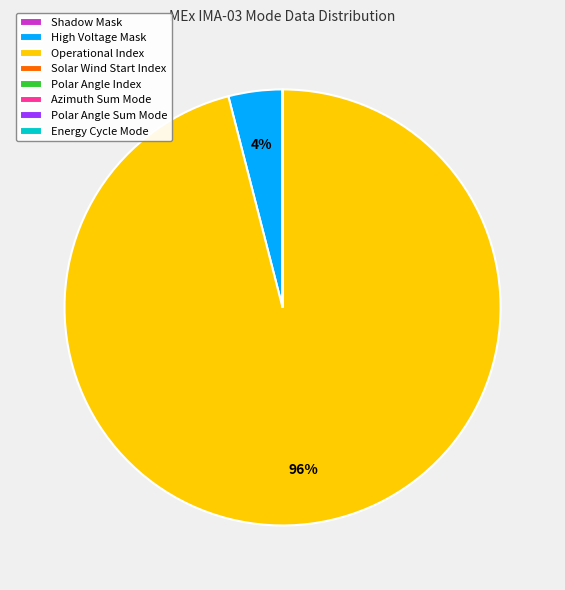

Is there any slice that represents more than half of the pie?

Yes